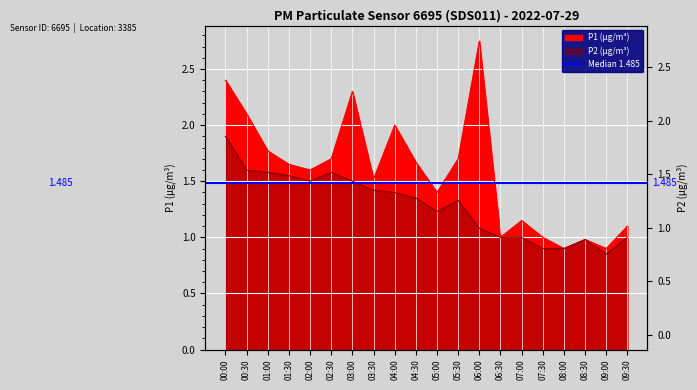

Which series has the largest range (max minus min)?

P1